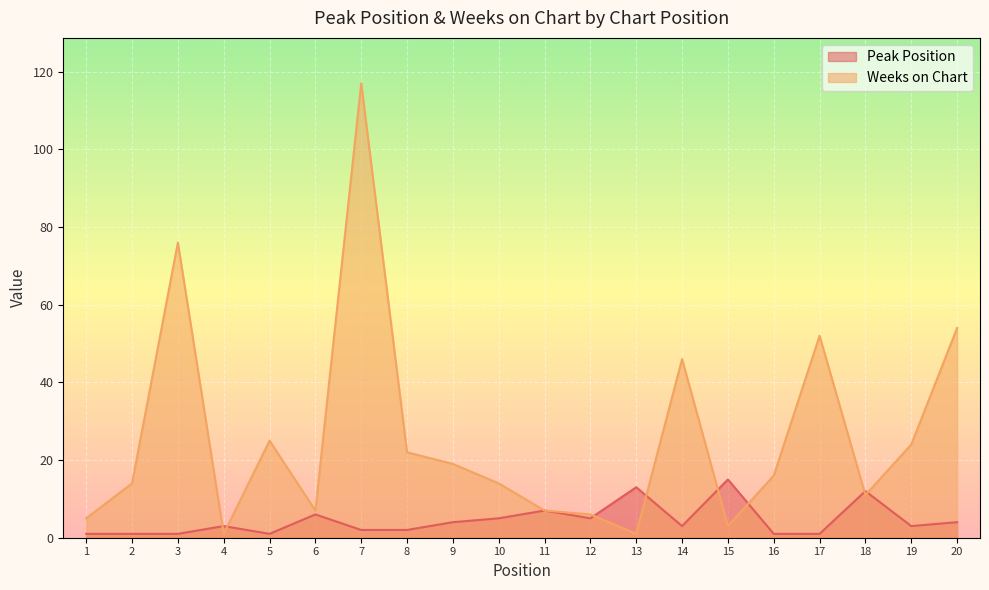

What is the spread (max minus min) of values at 10?

9